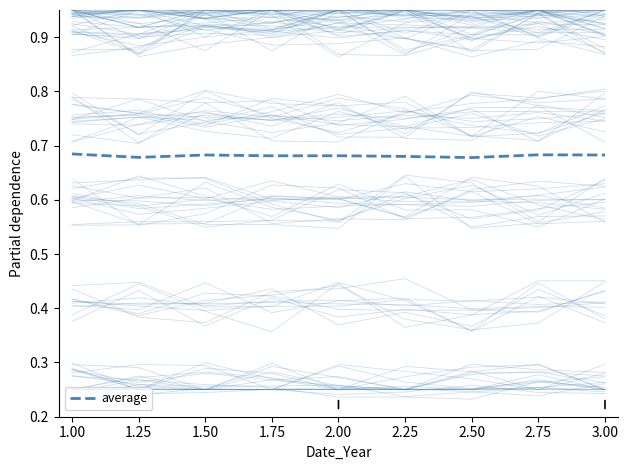

Rank the categories by value from highest to lowest.

1.00, 2.75, 1.50, 3.00, 2.00, 1.75, 2.25, 1.25, 2.50